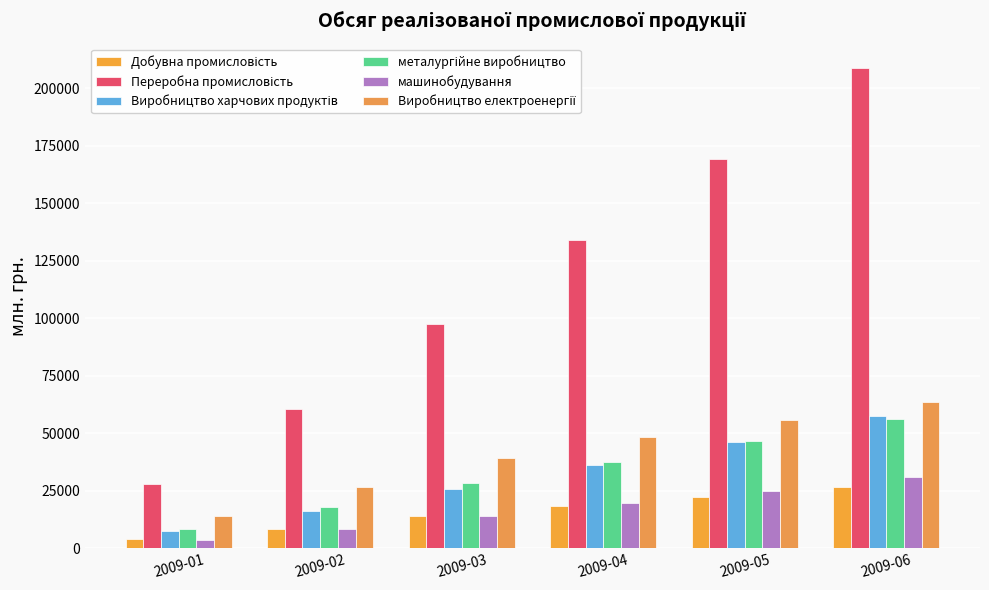

Does the chart contain any negative values?

No